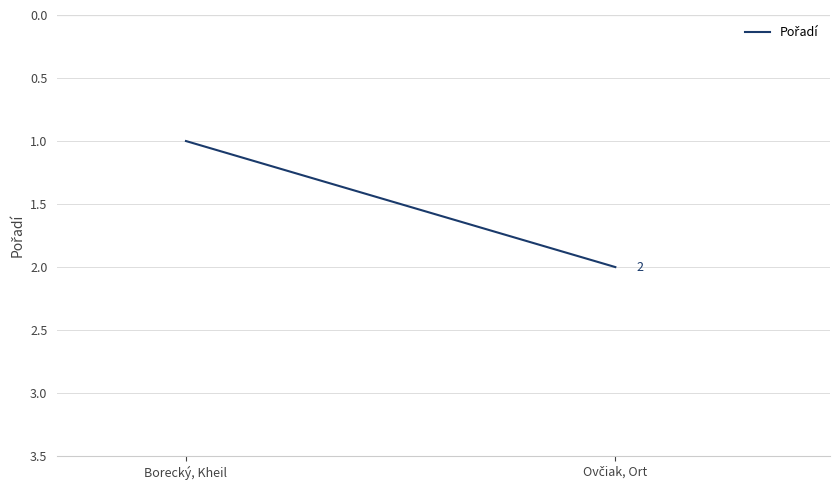

What position from the left is Borecký, Kheil?

1